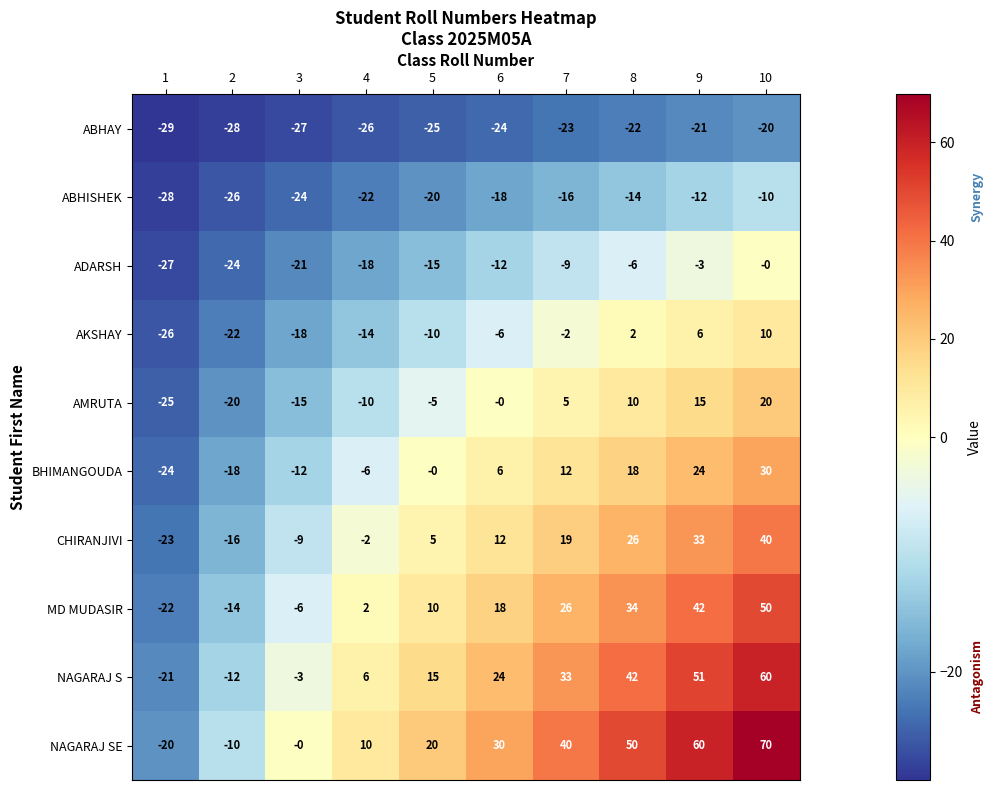

How many distinct data groups are displayed?

10